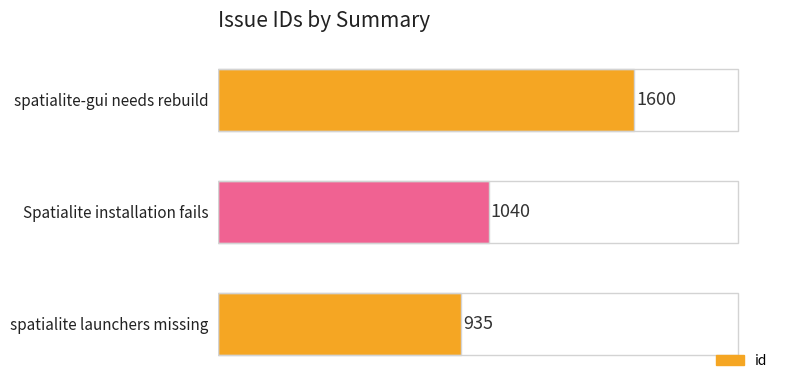

List the labels in order of value, smallest first.

spatialite launchers missing, Spatialite installation fails, spatialite-gui needs rebuild